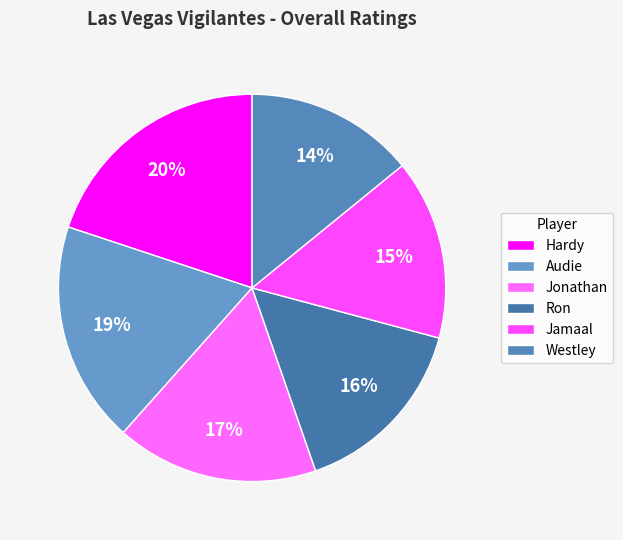

How many segments does this pie chart have?

6